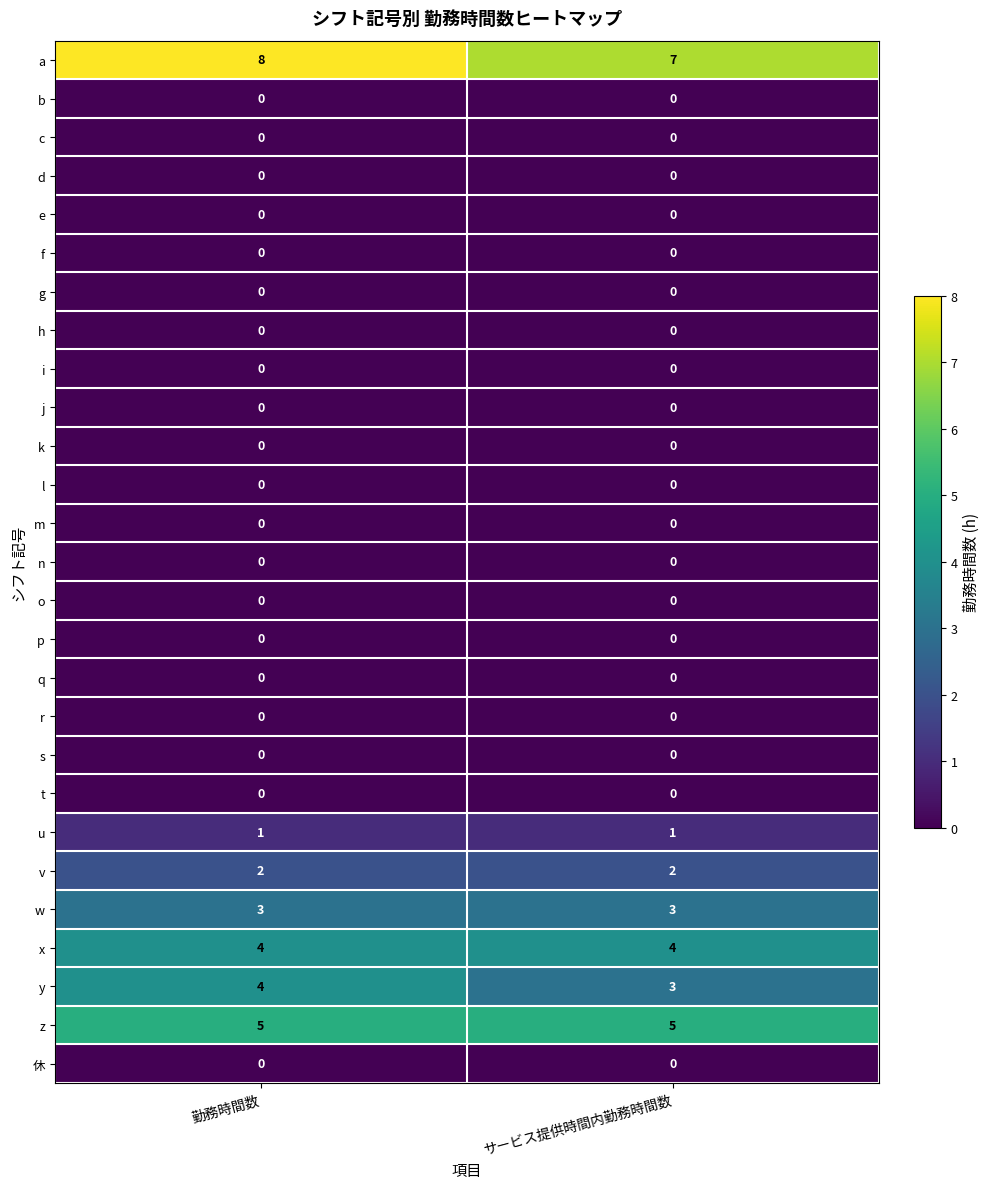

What is the greatest value displayed?

8